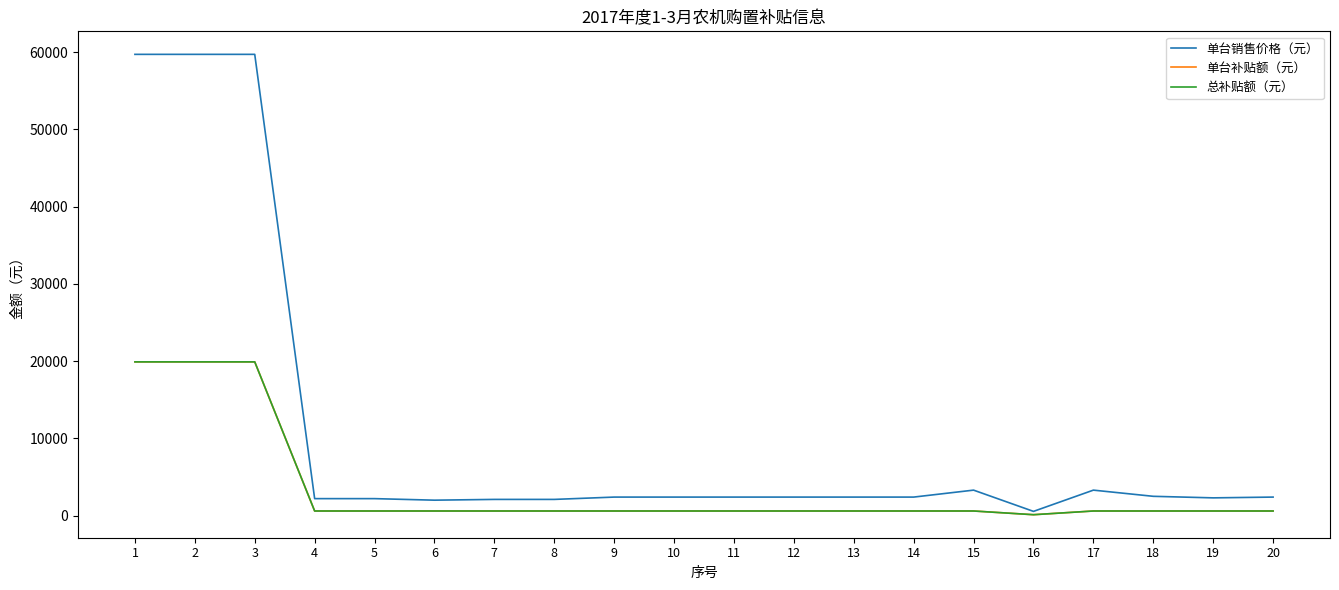

Does the chart display data point markers on the line(s)?

No